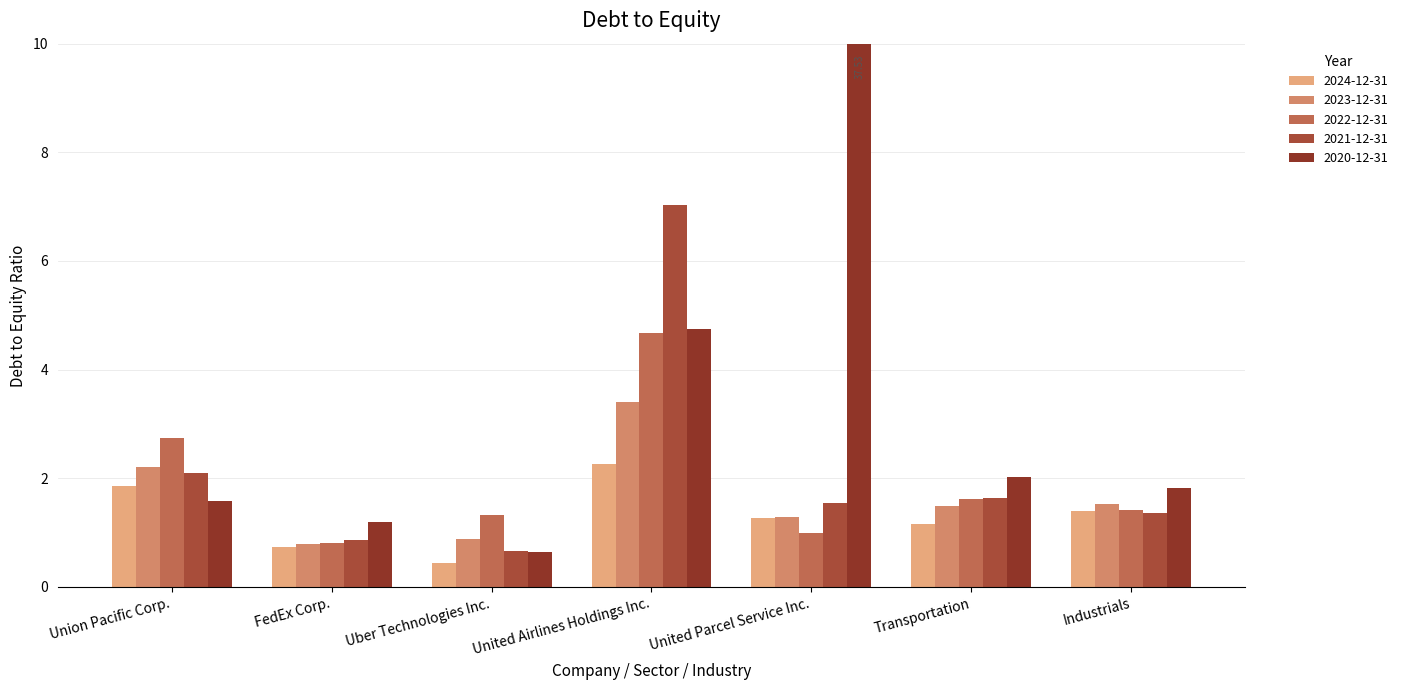

Is it true that 2023-12-31 equals 3.3 at Union Pacific Corp.?

False